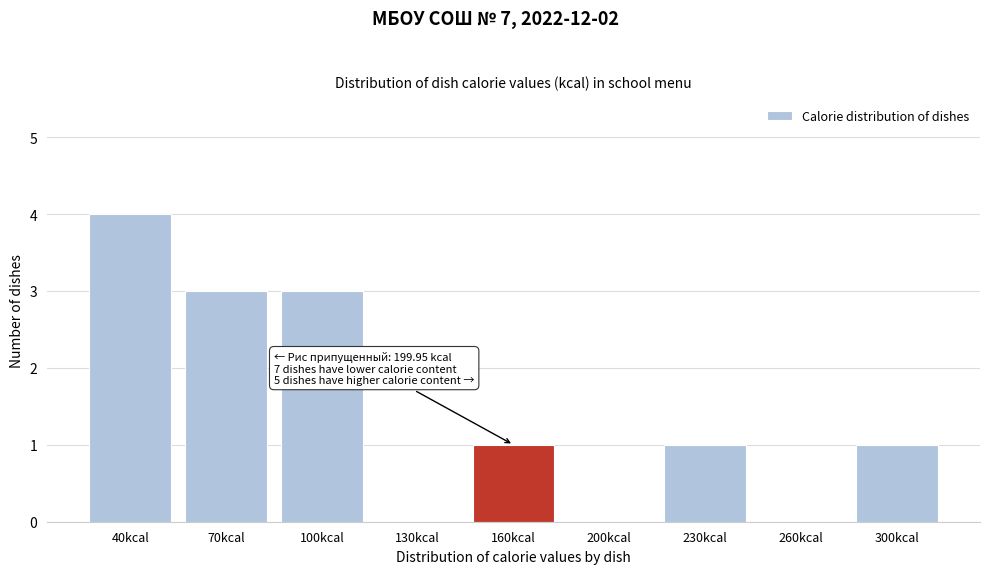

Reading left to right, what are all the values shown in this chart?

40kcal=4	70kcal=3	100kcal=3	130kcal=0	160kcal=1	200kcal=0	230kcal=1	260kcal=0	300kcal=1